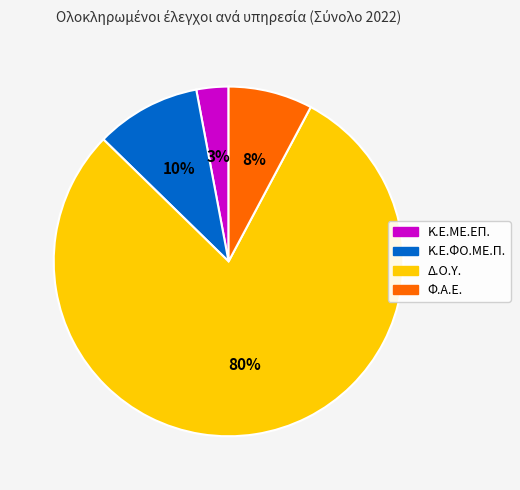

To the nearest percent, what portion does Φ.Α.Ε. represent?

8%